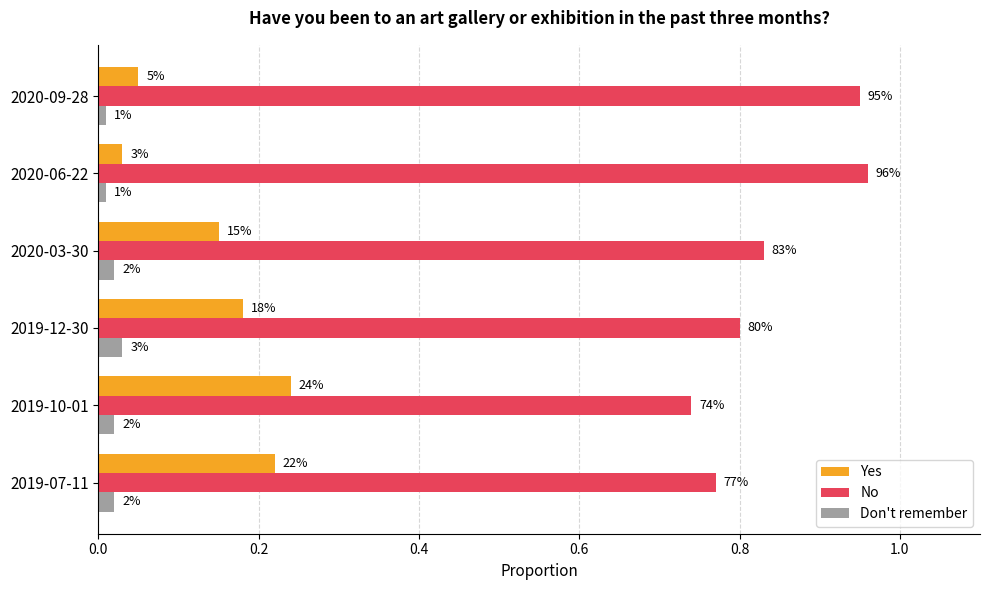

What are all the series names shown in the legend?

Yes, No, Don't remember